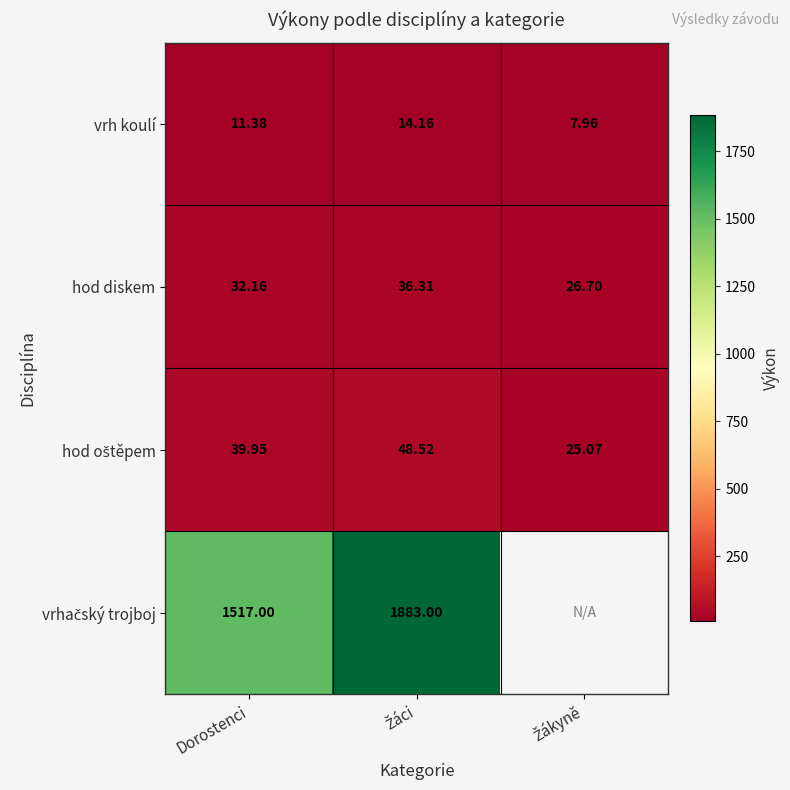

What is the total value across all series at Žáci?

1982.0